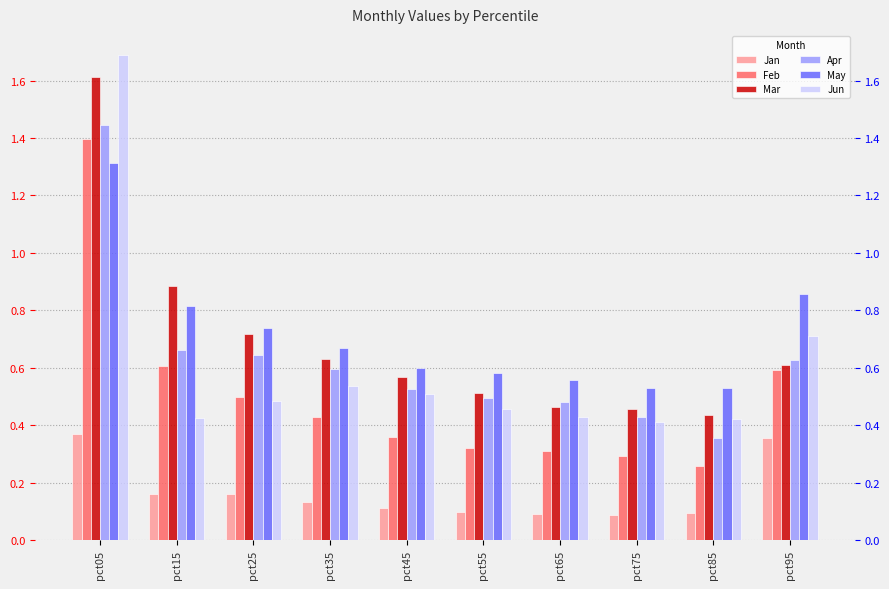

Which series has the widest spread of values?

Jun